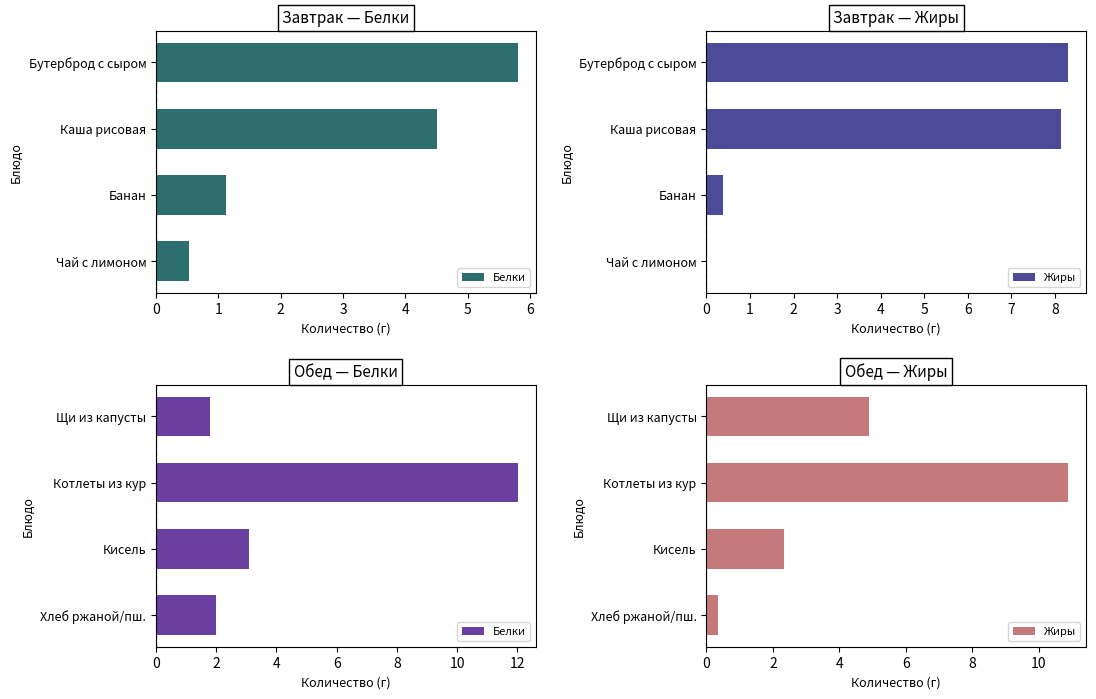

Which series has the largest total across all categories?

Белки